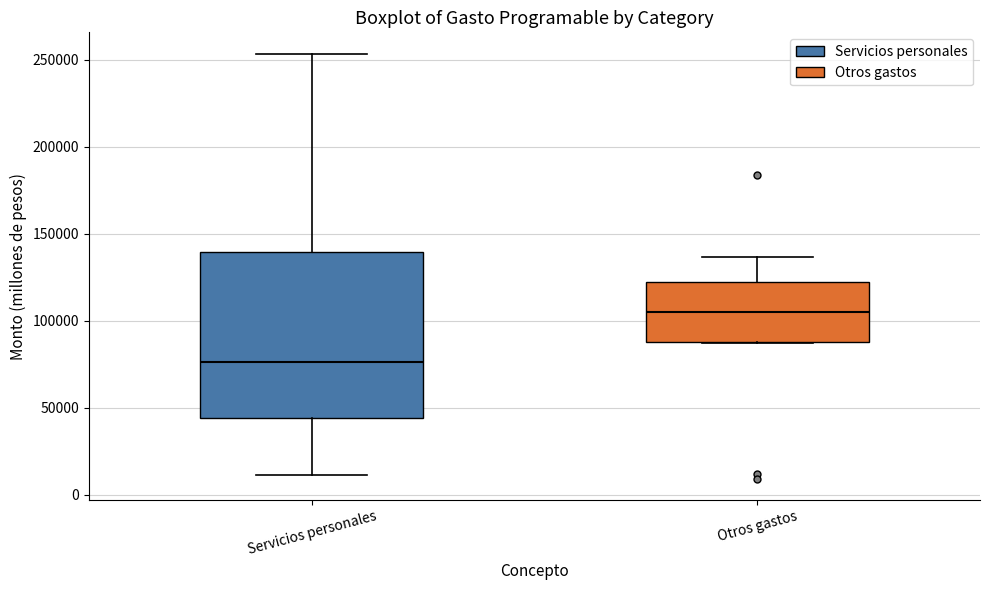

Reading left to right, transcribe this box plot: for each box, give where its median line is, the range the box spans, and where its two whiskers end, as read against the y-axis. The values are not printed on the chart, so give them approximately, as read against the axis.

Servicios personales: median 75000, box 45000 to 140000, whiskers 10000 to 255000
Otros gastos: median 105000, box 90000 to 125000, whiskers 85000 to 135000